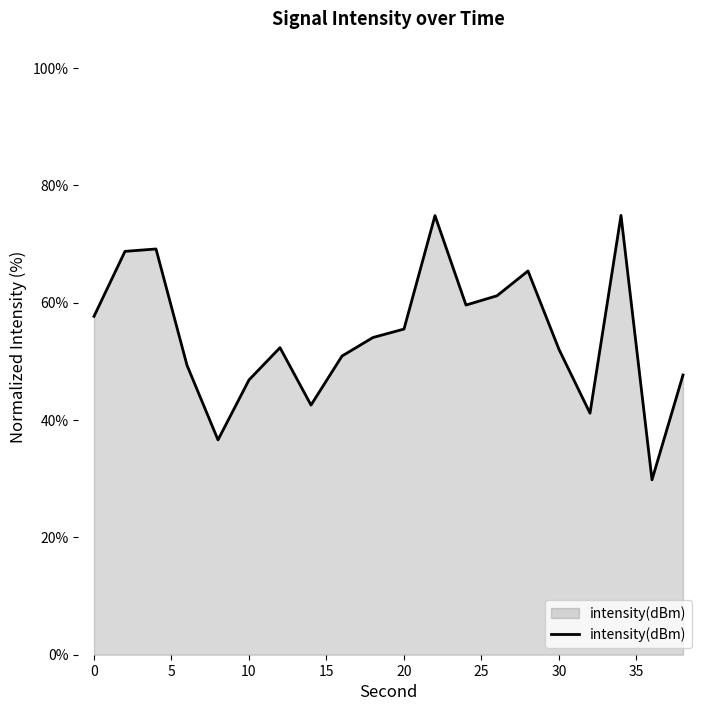

What is the difference between the maximum and minimum values?

45.1